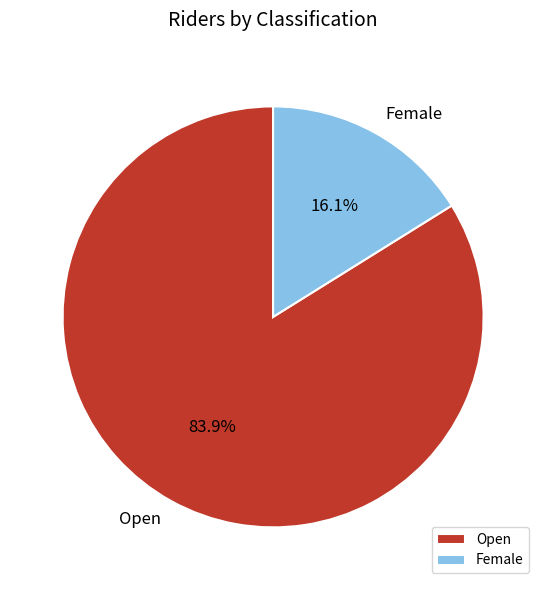

Does any single category account for the majority?

Yes